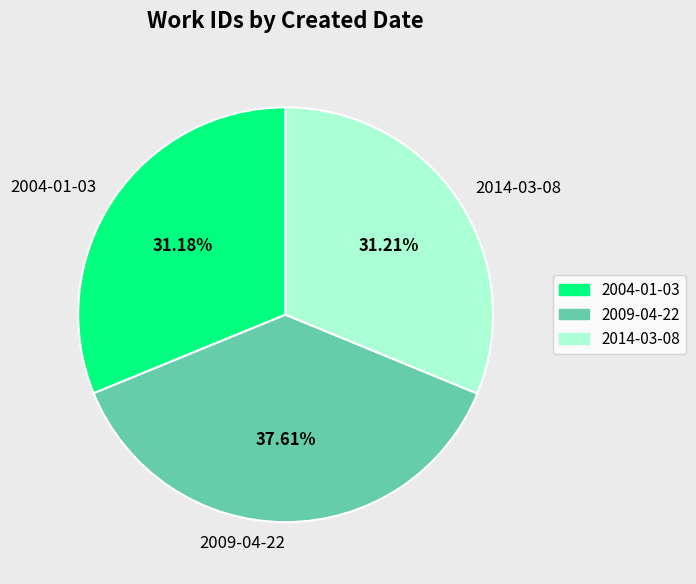

Approximately how many times larger is the value at 2009-04-22 compared to 2004-01-03?

1.2